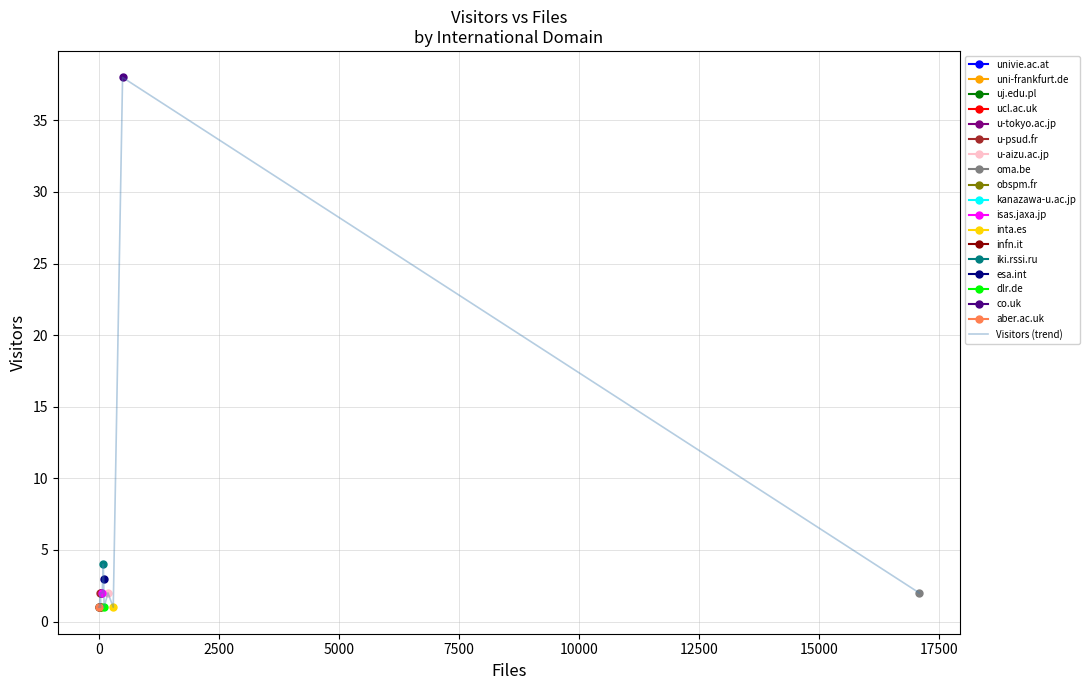

What is the value of the 18th point from the left?

2